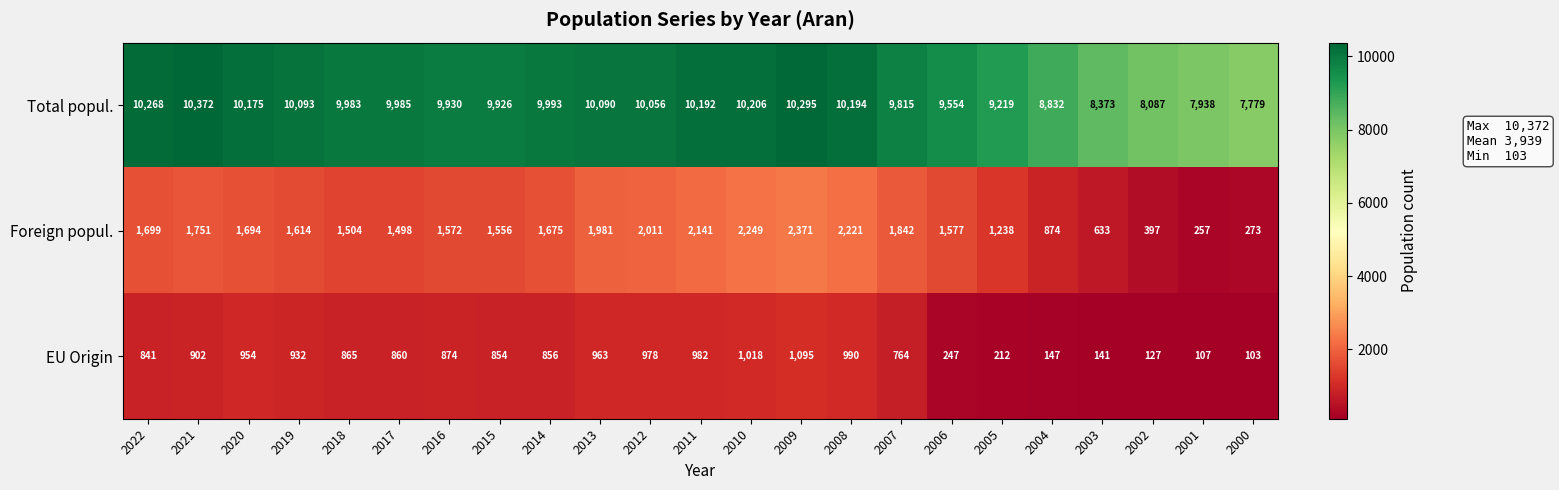

Is it true that Foreign popul. equals 633 at 2003?

True